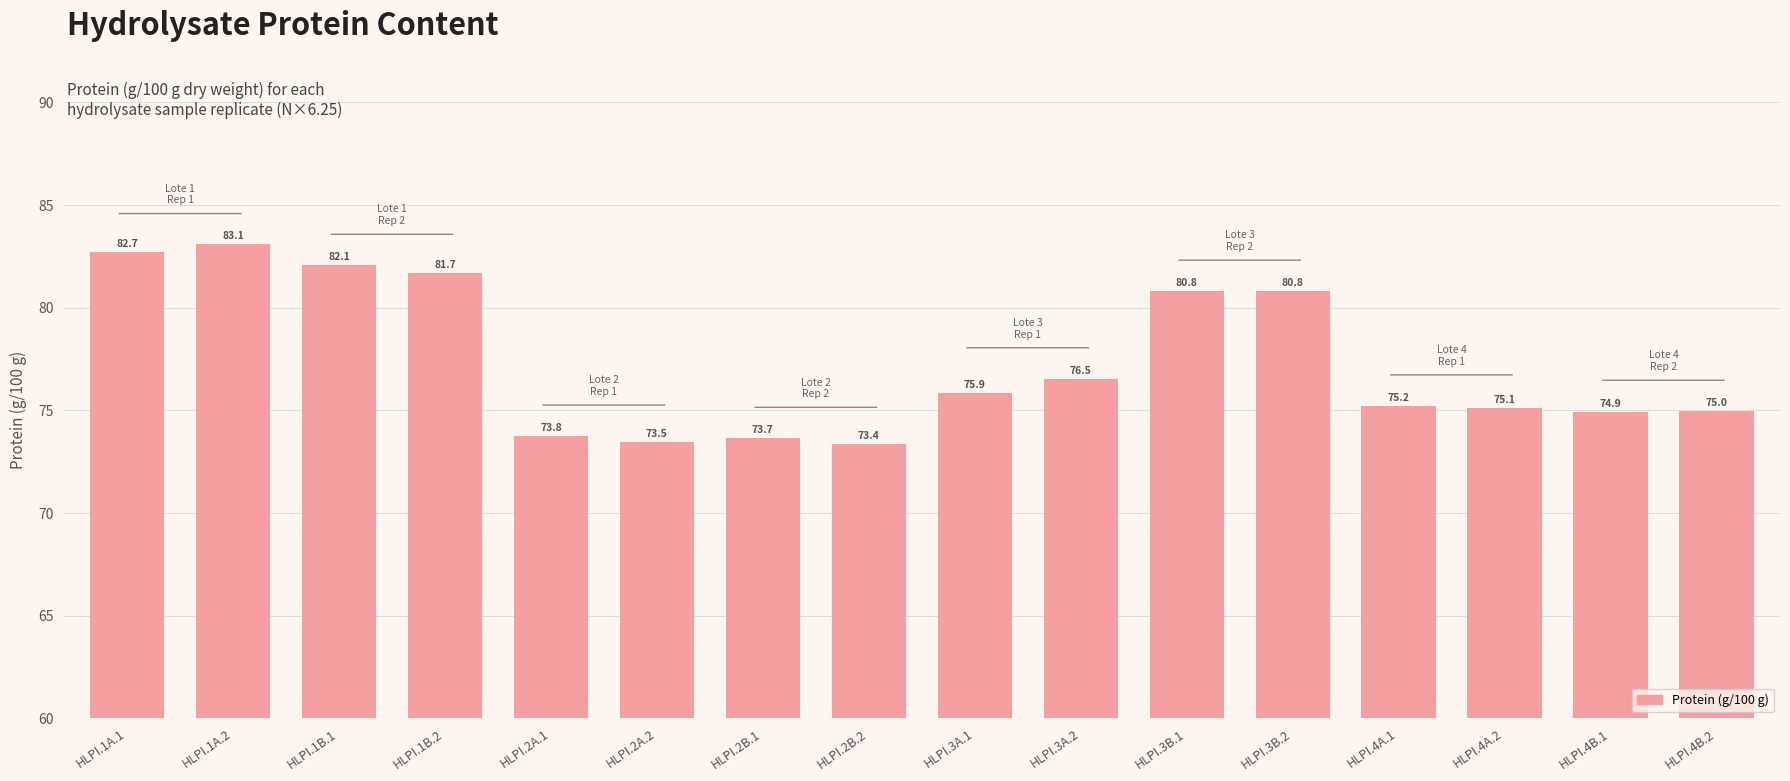

What is the difference between the second highest and second lowest values?

9.2